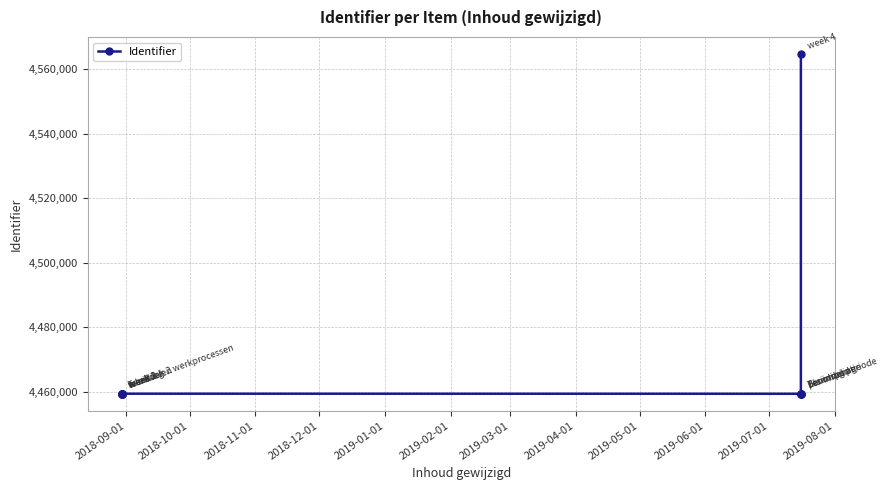

What is the difference between the maximum and second lowest values?

105397